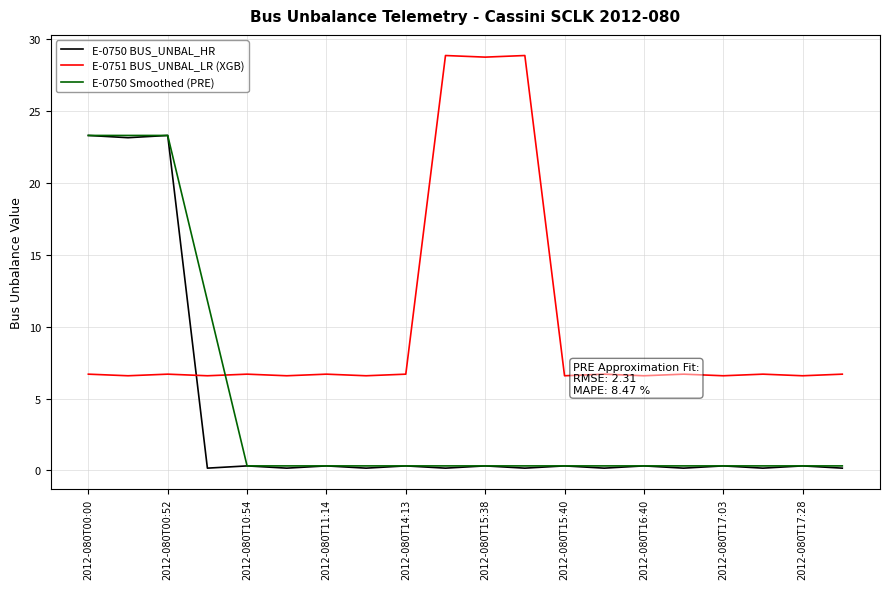

What is the maximum value for E-0750 Smoothed (PRE)?

23.3